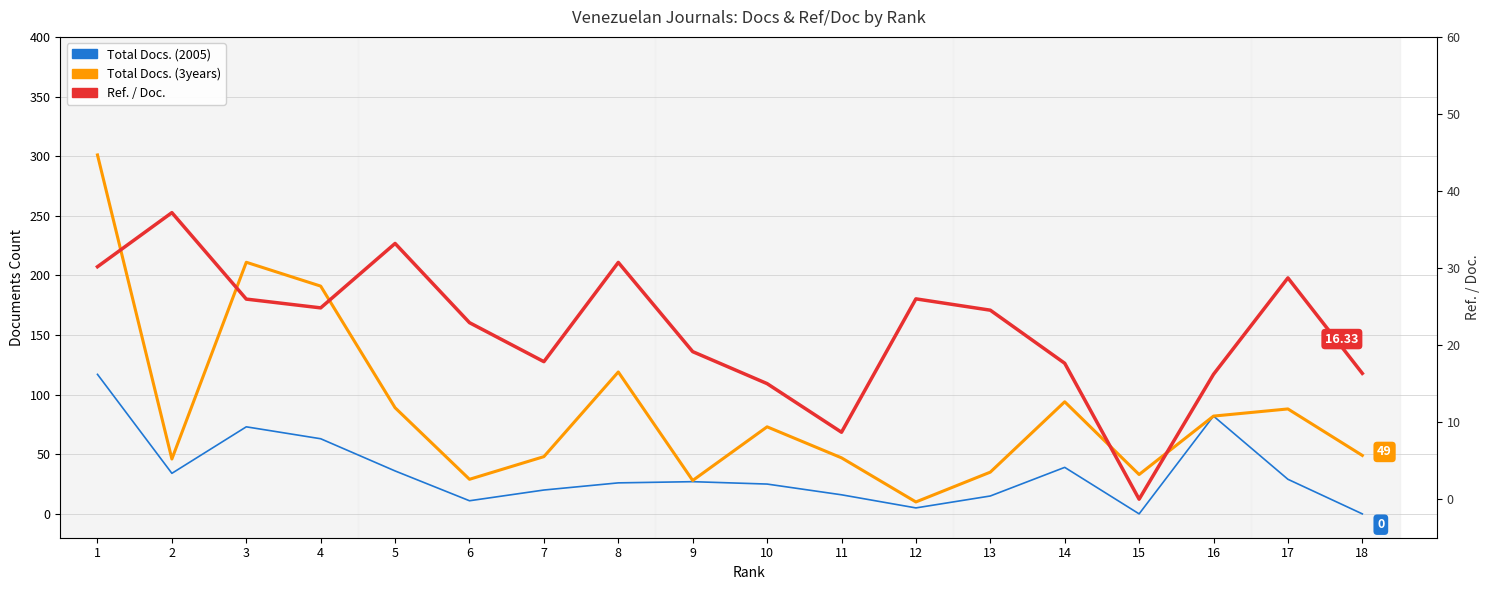

Is the value of Total Docs. (2005) at 13 greater than the value of Ref. / Doc. at 15?

Yes